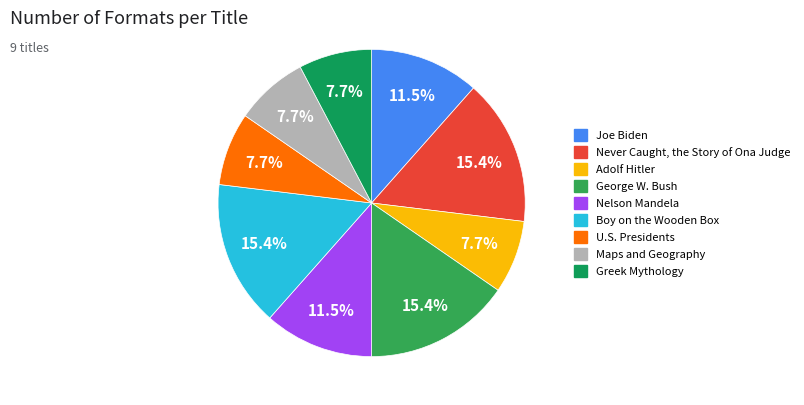

Combined, do Joe Biden and Boy on the Wooden Box account for over 50%?

No